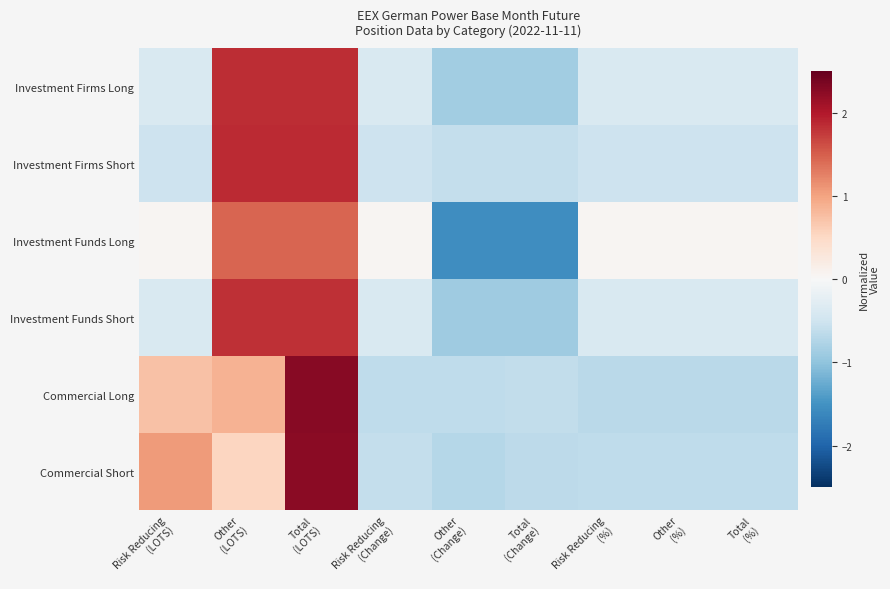

Which label corresponds to the smallest value in the chart?

Other
(Change)